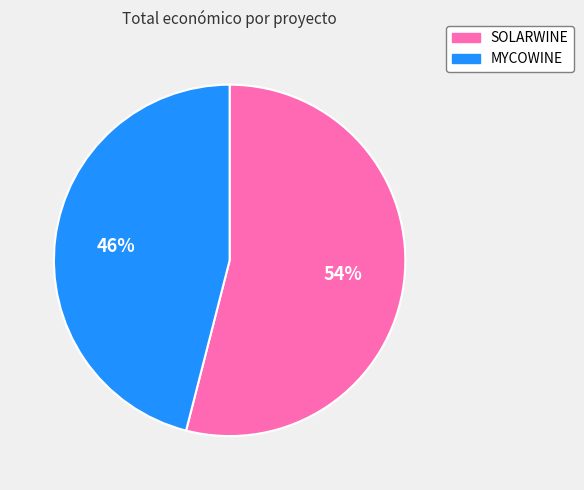

Do MYCOWINE and SOLARWINE together represent more than half of the pie?

Yes